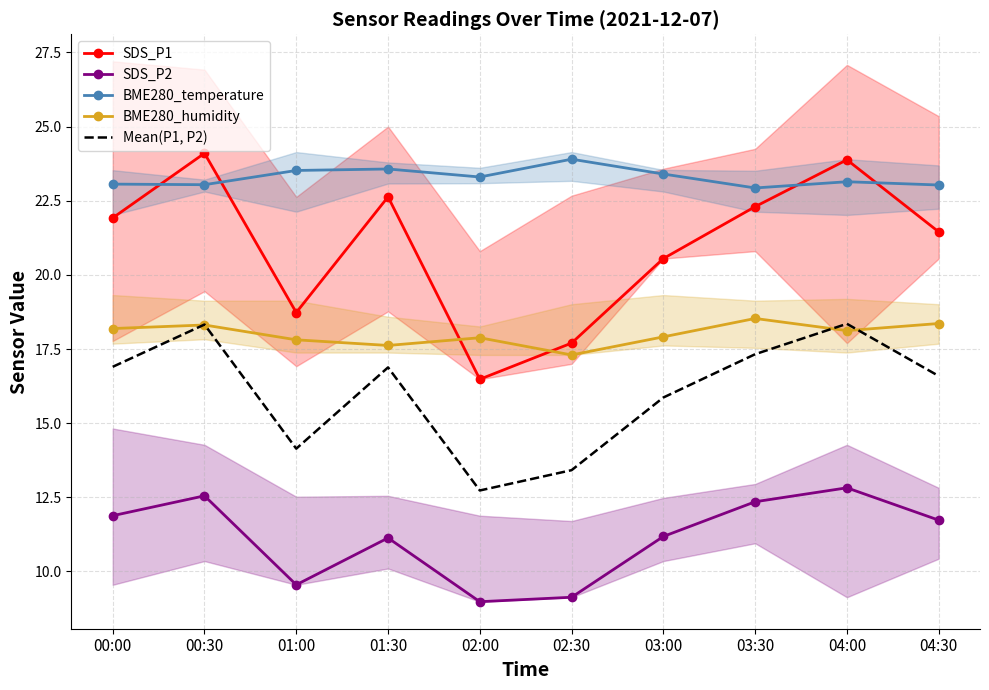

Where is Mean(P1, P2) nearest to the value 15?

01:00